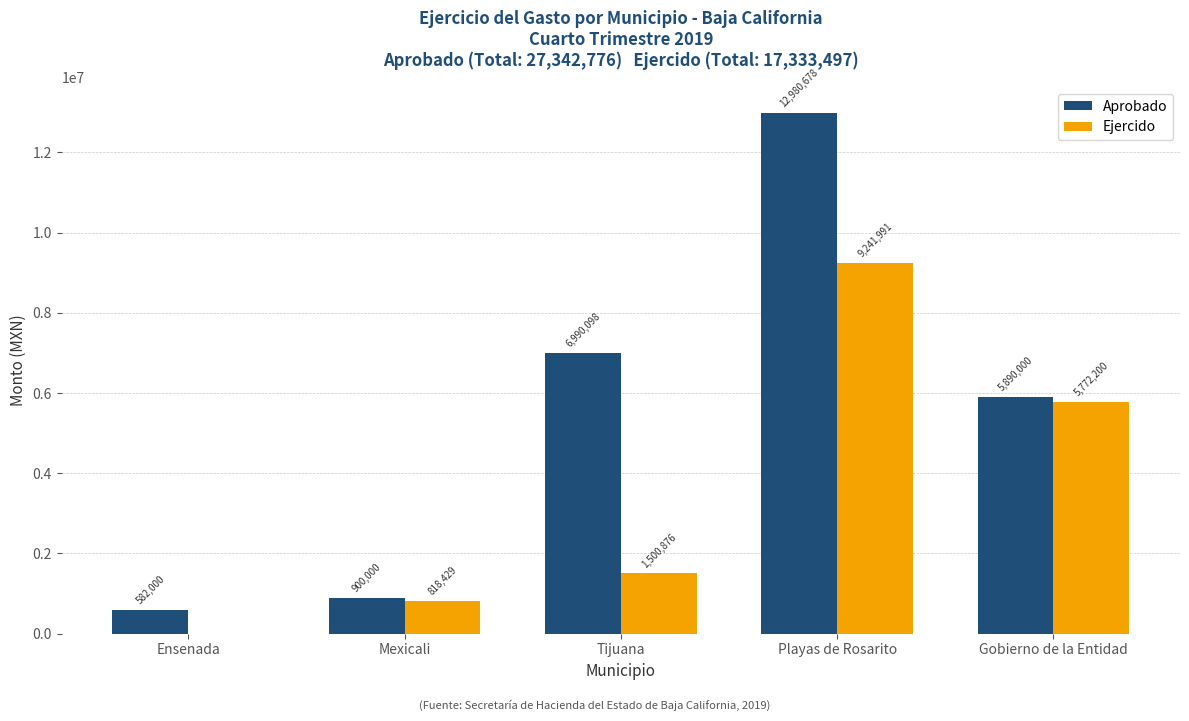

At which category is the sum across all series the highest?

Playas de Rosarito